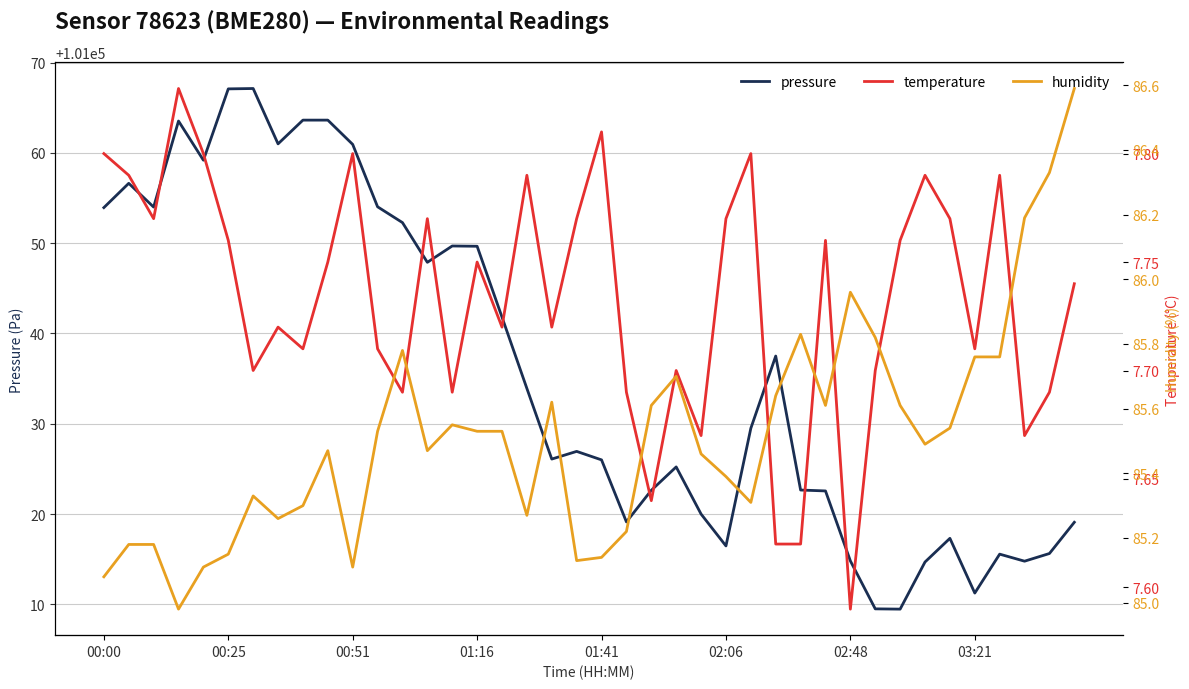

Does the chart have visible grid lines?

Yes